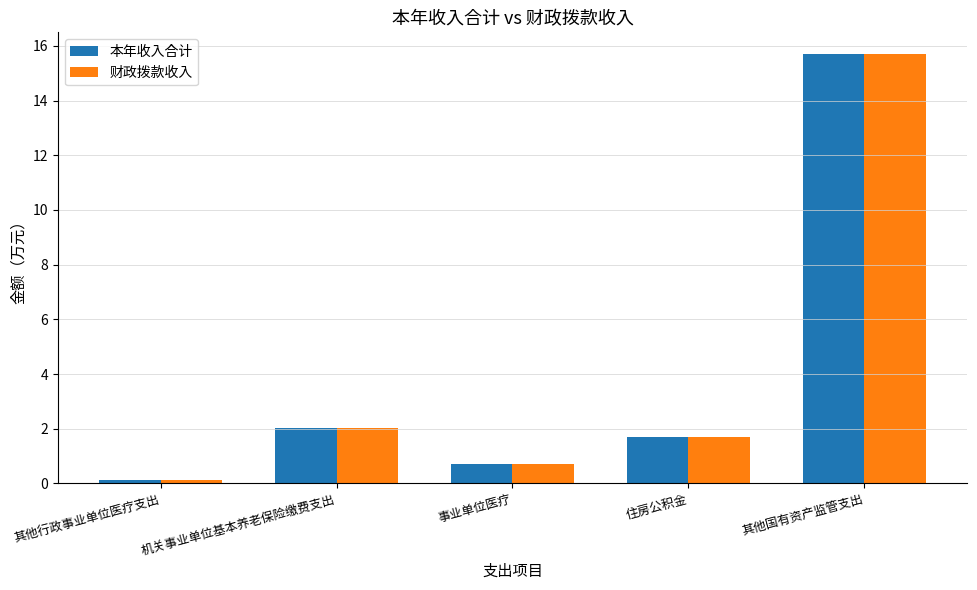

How many series are shown in this chart?

2